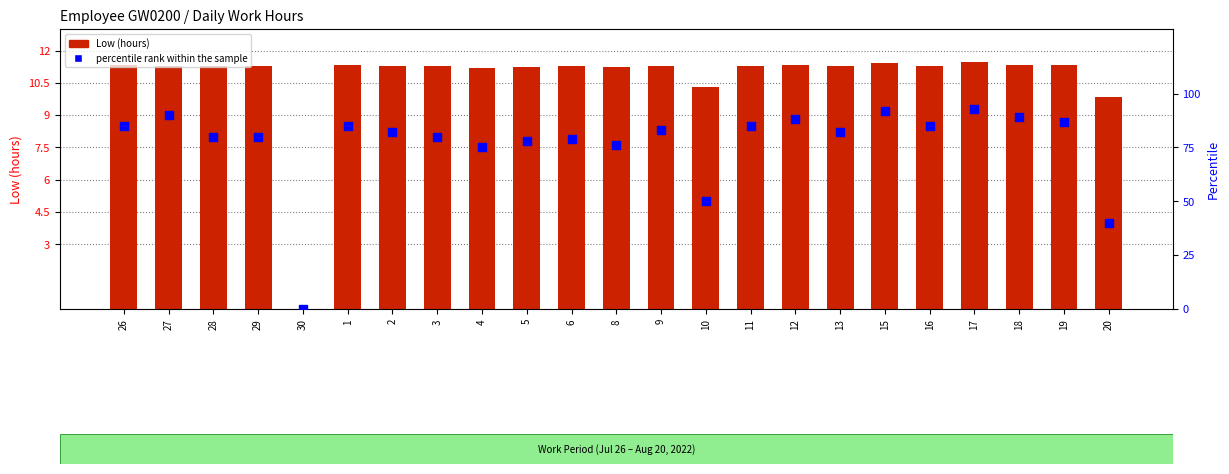

Which series has the widest spread of Y values?

percentile rank within the sample